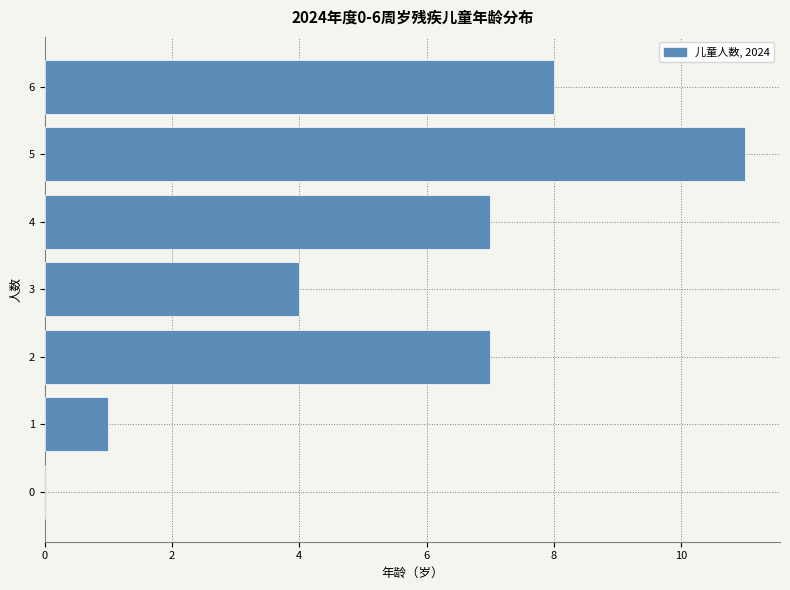

Reading top to bottom, list all the values displayed in this chart.

6=8	5=11	4=7	3=4	2=7	1=1	0=0